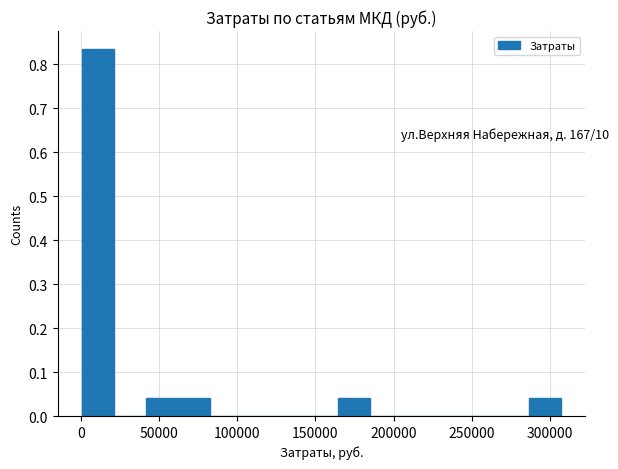

Over which range of the x-axis is the bar tallest?

0 to 20000